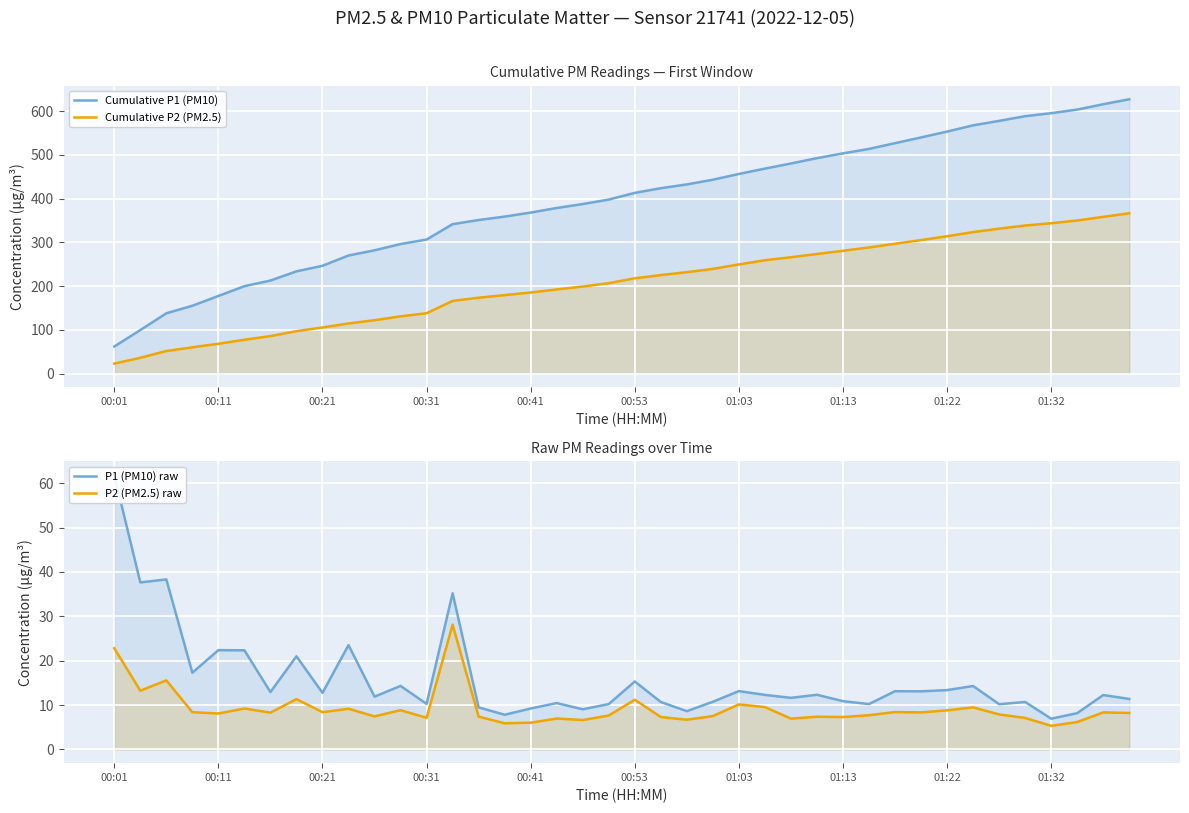

At which category does the chart reach its peak across all series?

39